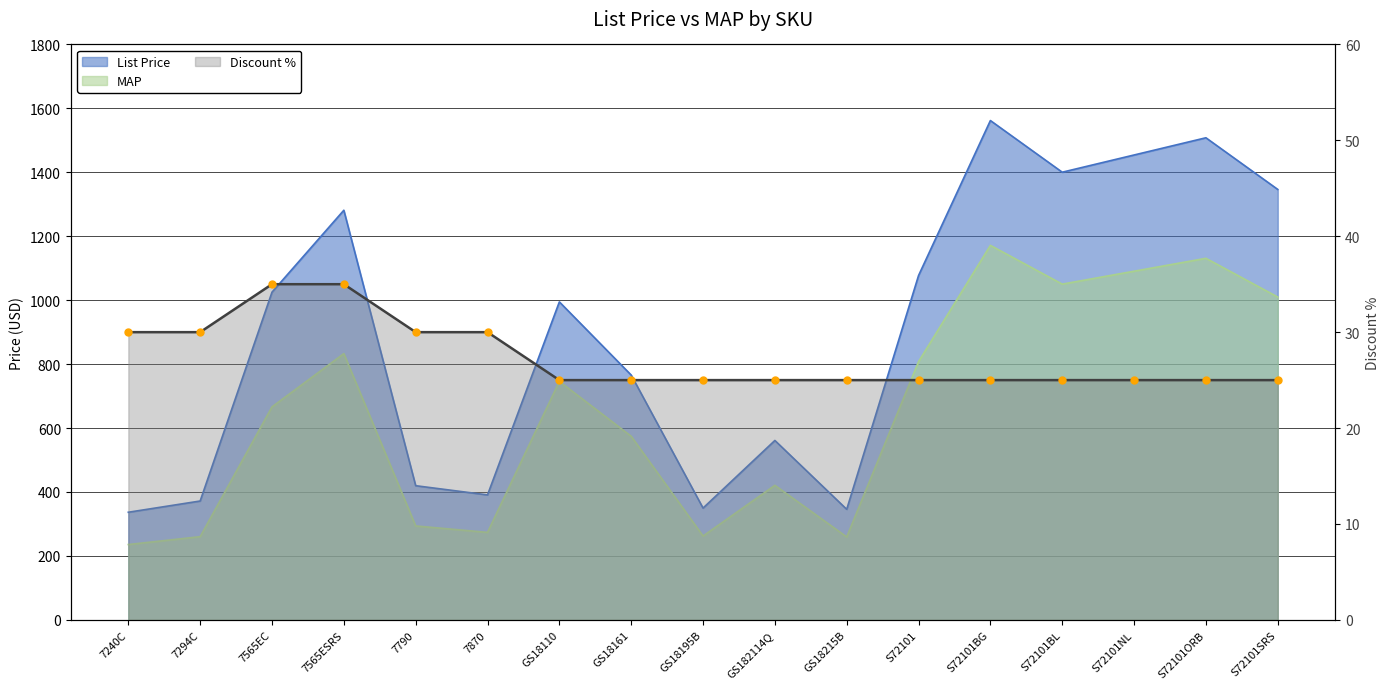

Where is the first local maximum for MAP?

7565ESRS